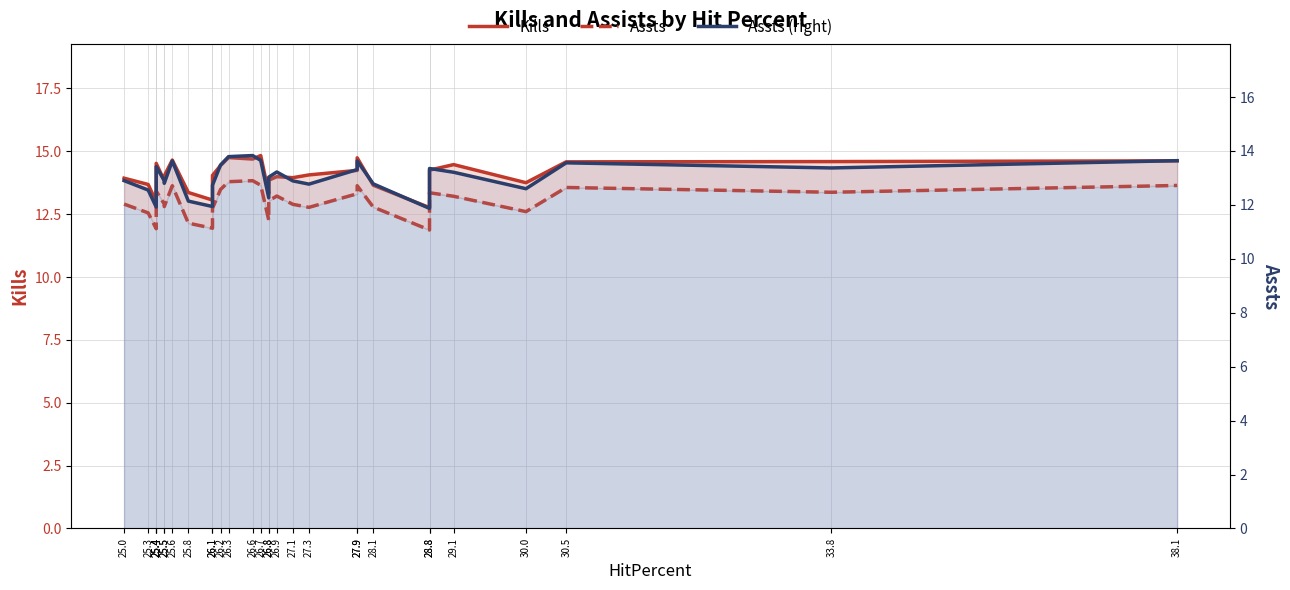

What is the sum of the Assts (right) values at 28.8 and 26.3?

27.1